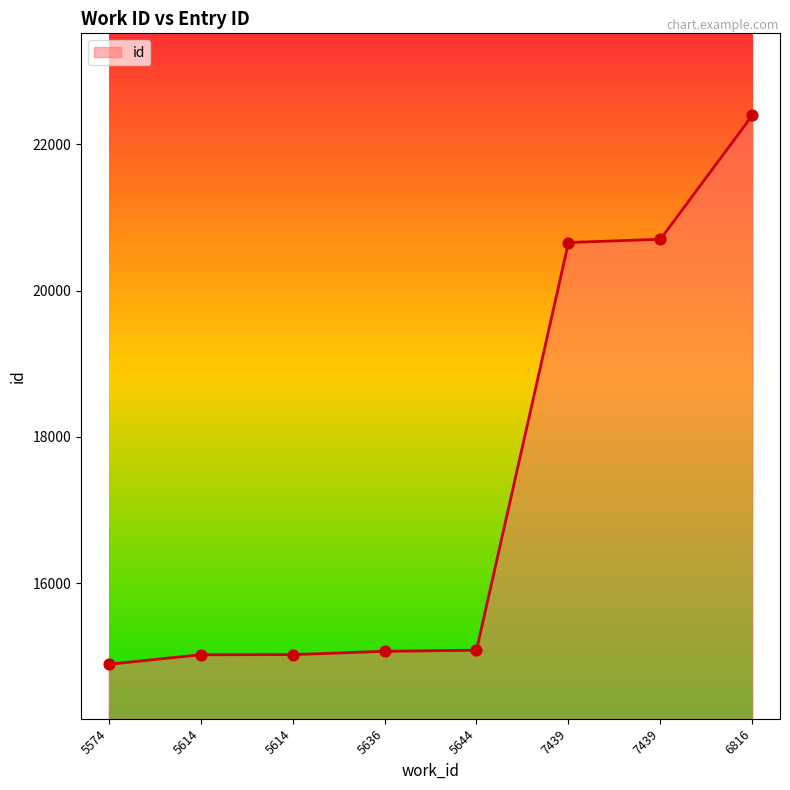

Between 7439 and 5636, which is larger?

7439